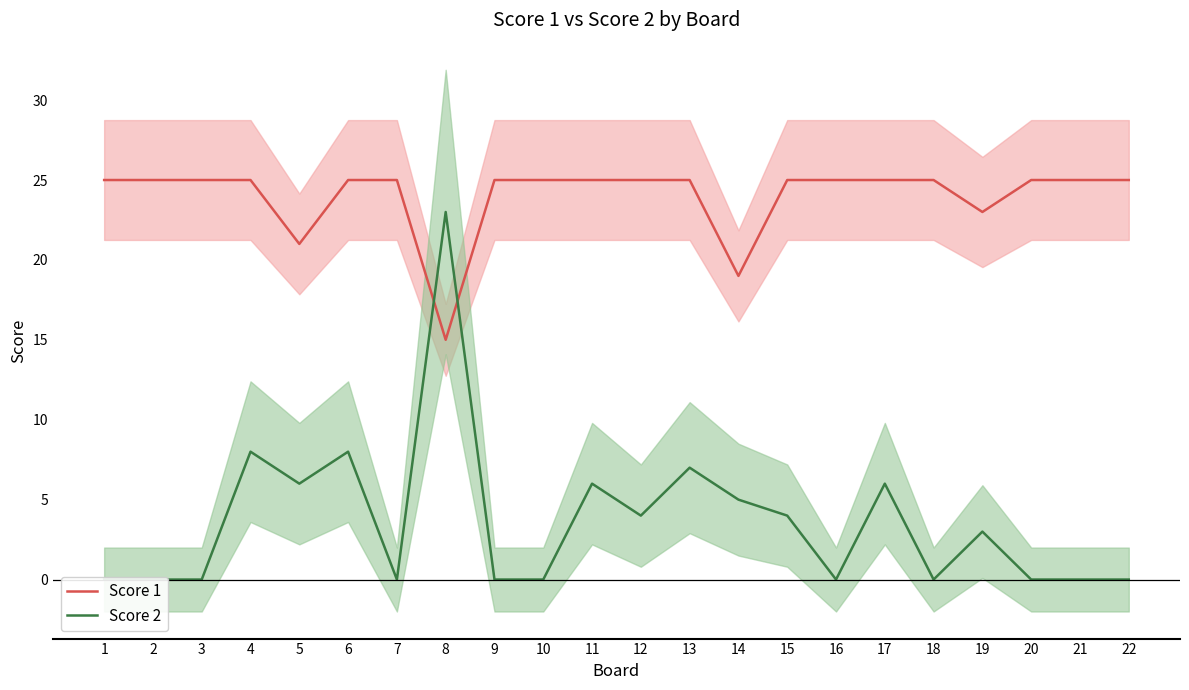

At 18, list the series in order from smallest to largest.

Score 2, Score 1